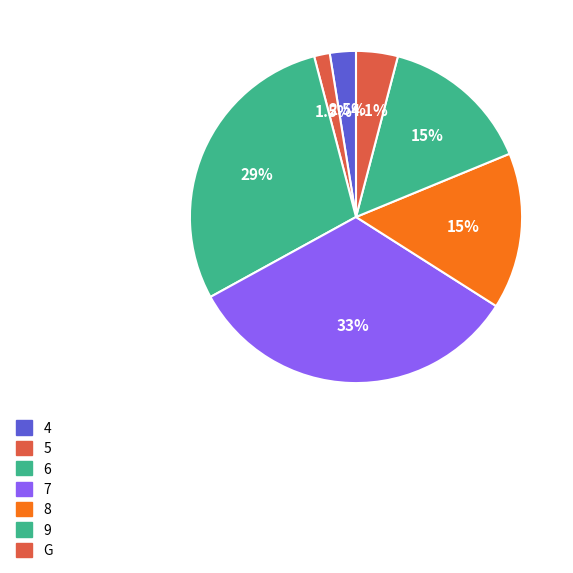

Combined, what portion of the pie is 7 and G?

37.1%